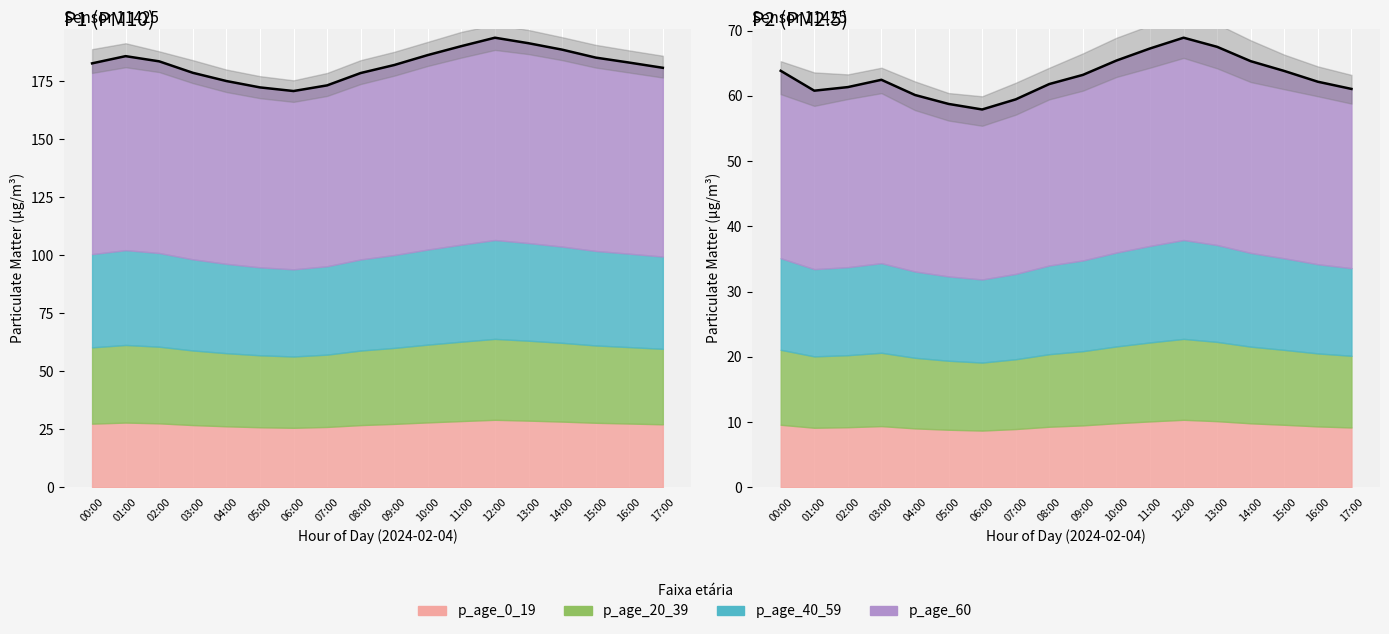

True or false: P1_lower and P1_upper cross at least once.

False